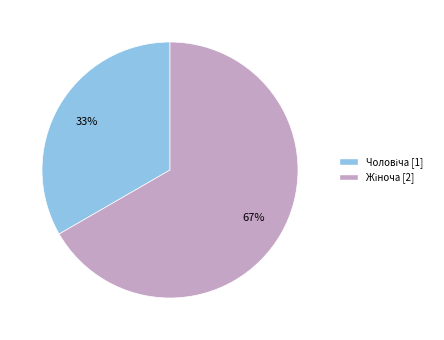

Does any single category account for the majority?

Yes